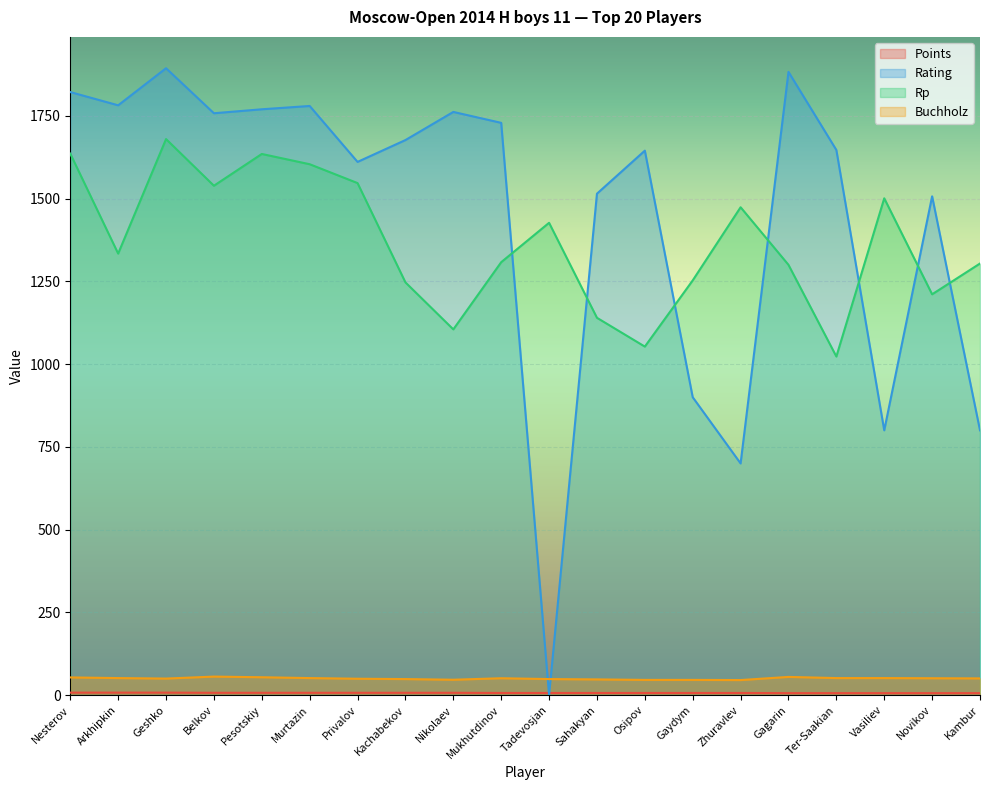

Which category has the lowest value in the Rating series?

Tadevosjan